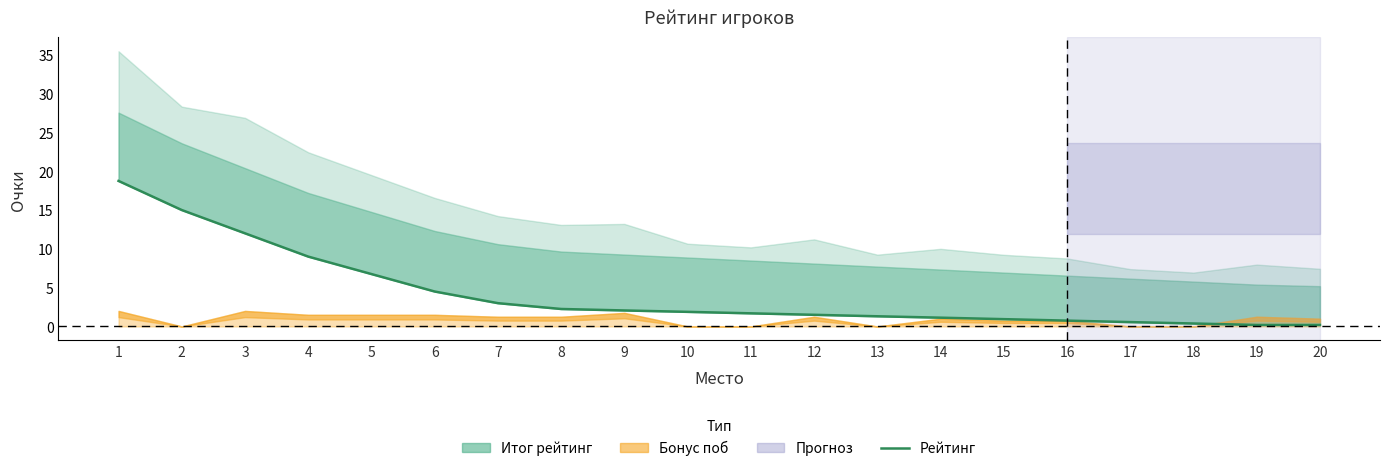

What is the difference between the maximum and second lowest values?

18.6